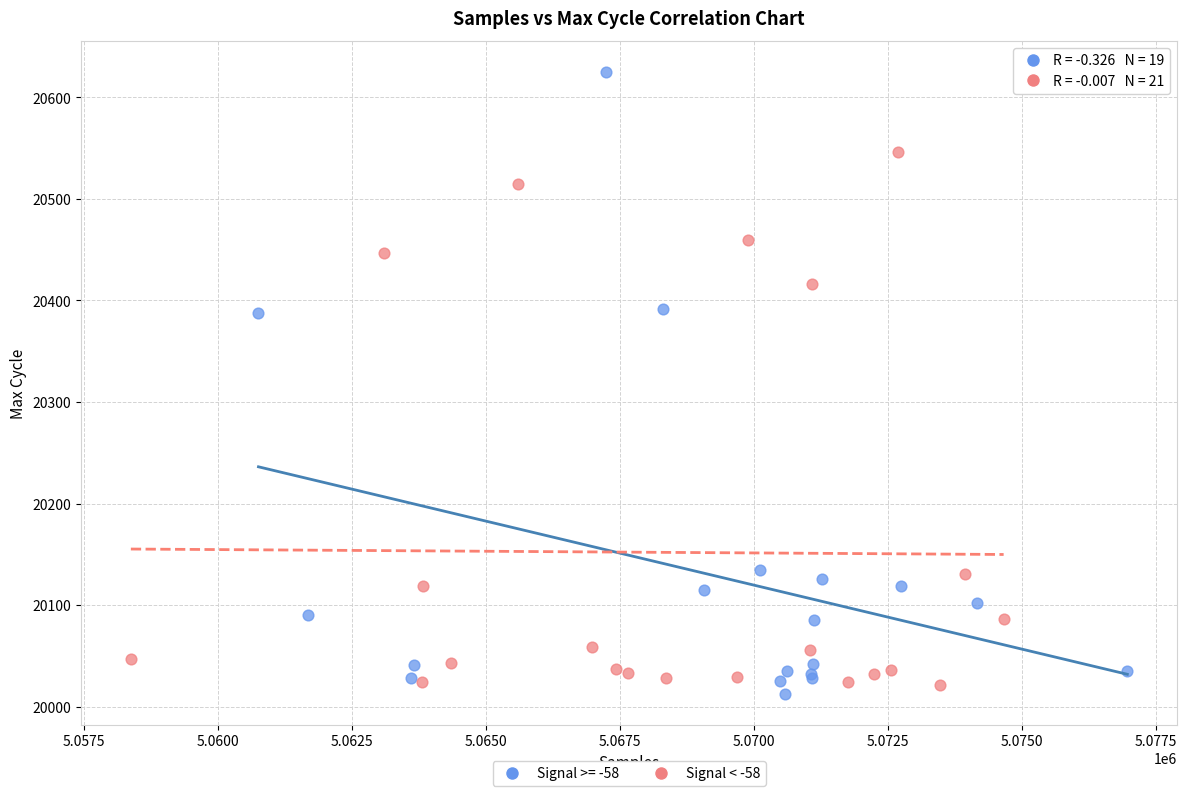

Which series has the widest spread of Y values?

Signal >= -58